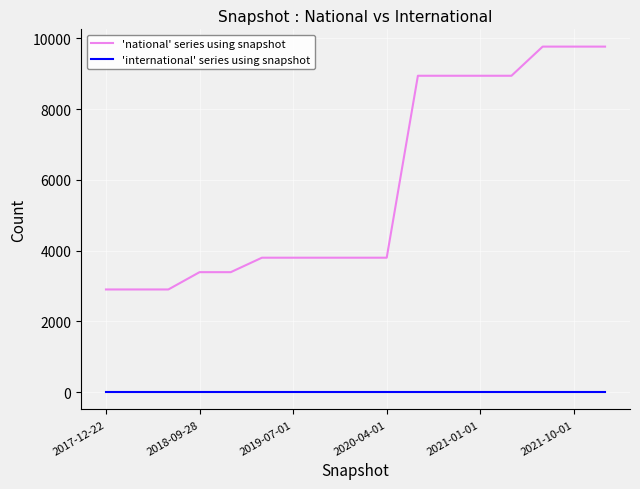

Rank the series by their average value, from lowest to highest.

'international' series using snapshot, 'national' series using snapshot